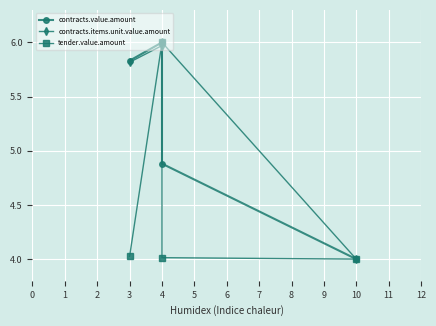

Which series has the largest total across all categories?

contracts.items.unit.value.amount